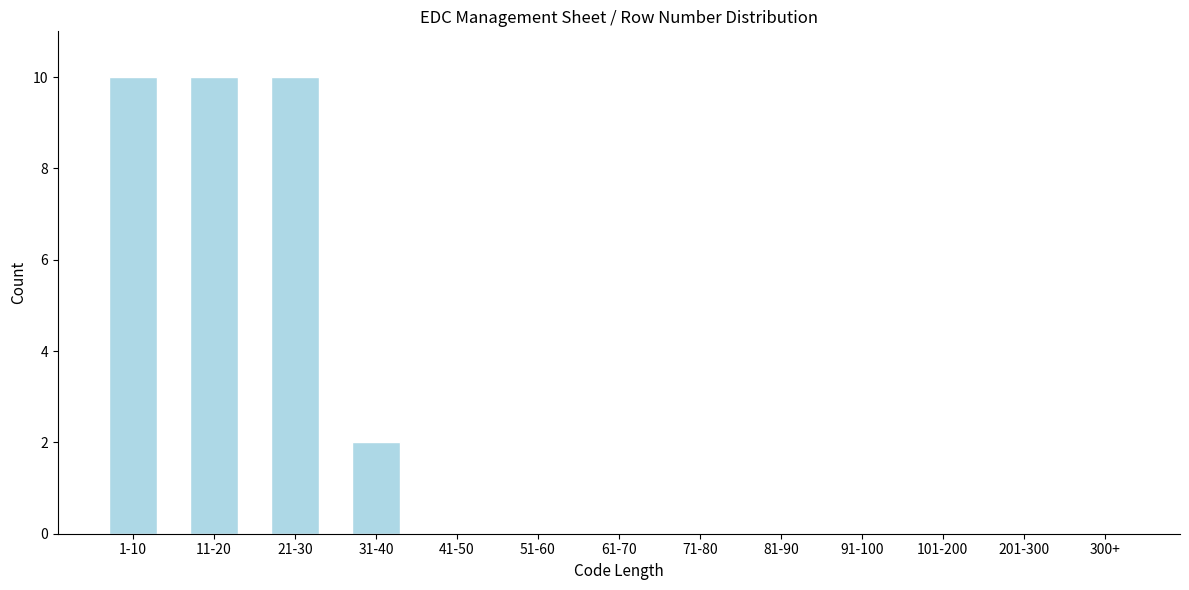

Reading right to left, list all the values displayed in this chart.

300+=0	201-300=0	101-200=0	91-100=0	81-90=0	71-80=0	61-70=0	51-60=0	41-50=0	31-40=2	21-30=10	11-20=10	1-10=10